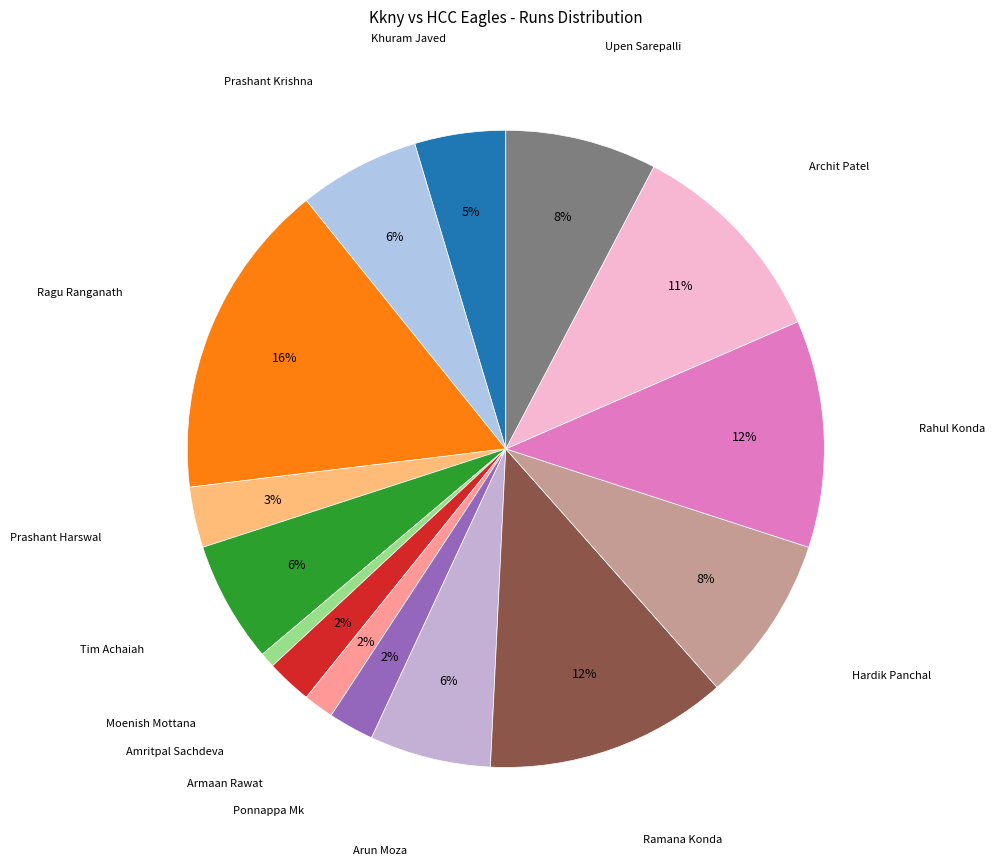

Which slice is the largest?

Ragu Ranganath